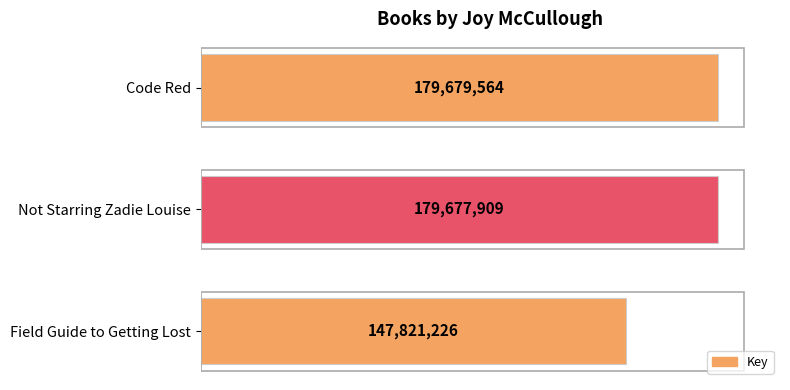

List the labels in order of value, smallest first.

Field Guide to Getting Lost, Not Starring Zadie Louise, Code Red